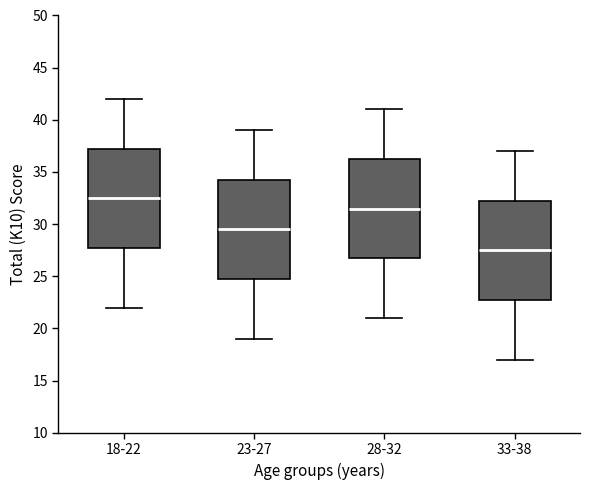

Reading left to right, read every box against the y-axis: the position of its median line, the range the box covers, and the ends of its whiskers. The values are not printed on the chart, so give them approximately, as read against the axis.

18-22: median 32.5, box 28.0 to 37.5, whiskers 22.0 to 42.0
23-27: median 29.5, box 25.0 to 34.5, whiskers 19.0 to 39.0
28-32: median 31.5, box 27.0 to 36.5, whiskers 21.0 to 41.0
33-38: median 27.5, box 23.0 to 32.5, whiskers 17.0 to 37.0